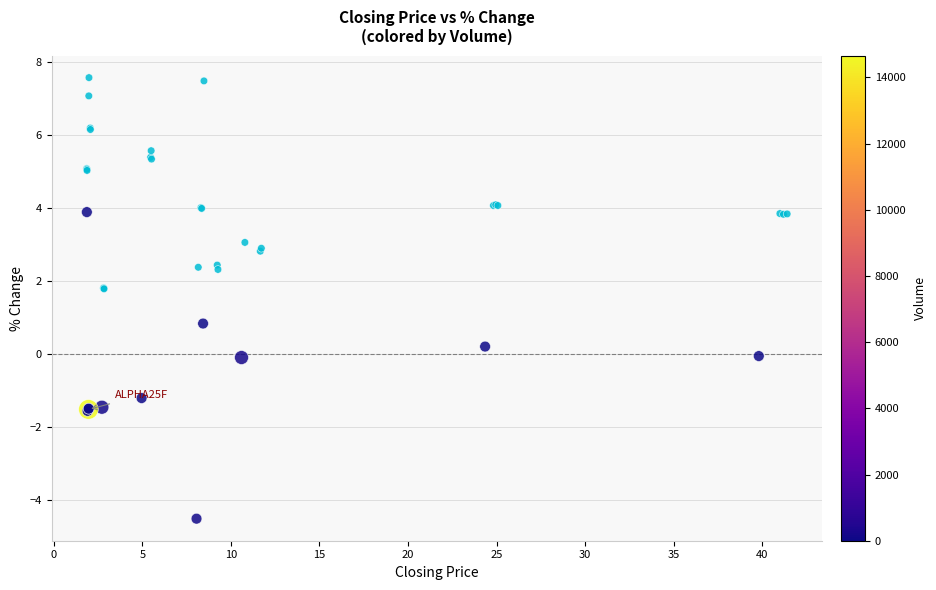

What Y value in the scatter plot is closest to 1?

0.8